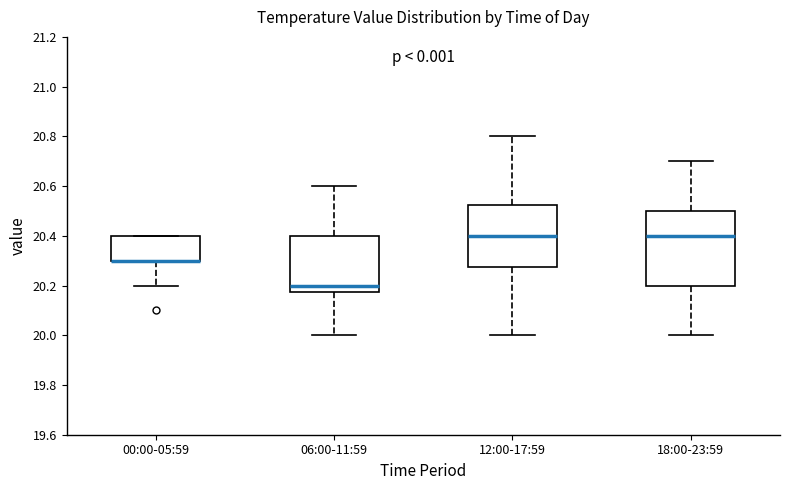

Reading left to right, read every box against the y-axis: the position of its median line, the range the box covers, and the ends of its whiskers. The values are not printed on the chart, so give them approximately, as read against the axis.

00:00-05:59: median 20.30 (drawn on the box's lower edge), box 20.30 to 20.40, whiskers 20.20 to 20.40
06:00-11:59: median 20.20, box 20.18 to 20.40, whiskers 20.00 to 20.60
12:00-17:59: median 20.40, box 20.28 to 20.52, whiskers 20.00 to 20.80
18:00-23:59: median 20.40, box 20.20 to 20.50, whiskers 20.00 to 20.70